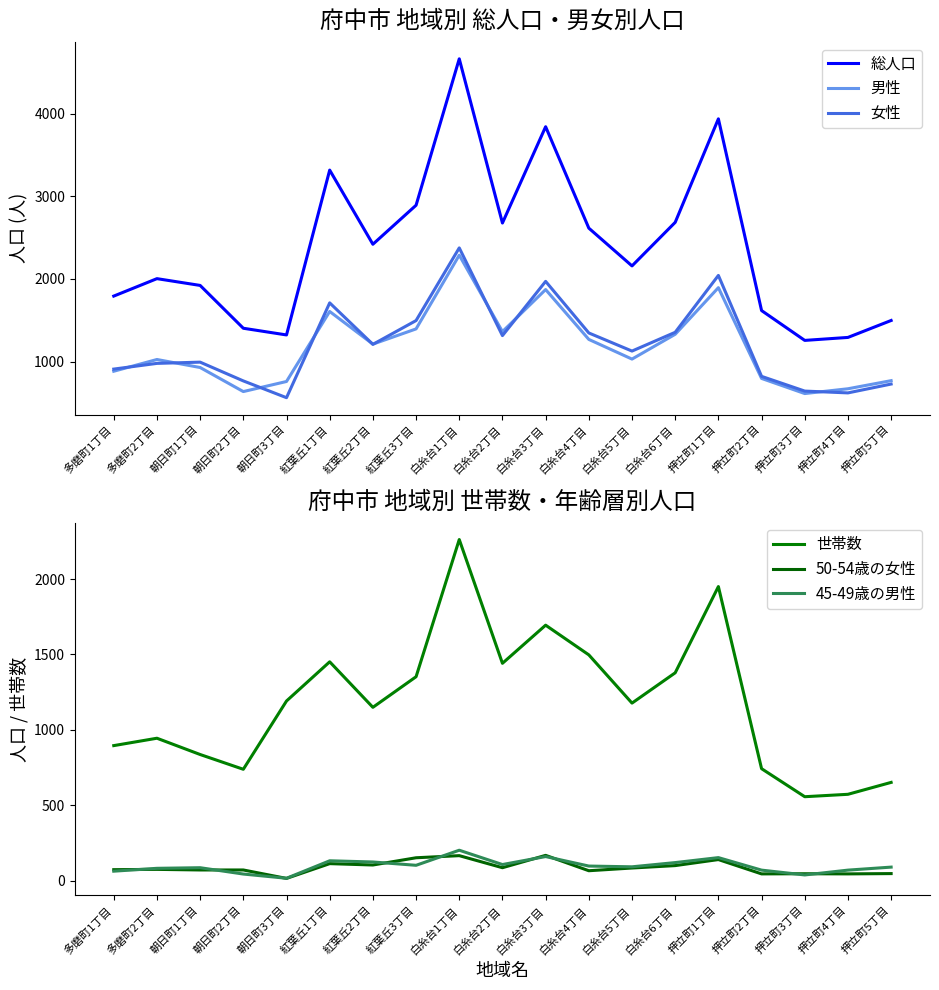

Where is the first local minimum for 45-49歳の男性?

朝日町3丁目